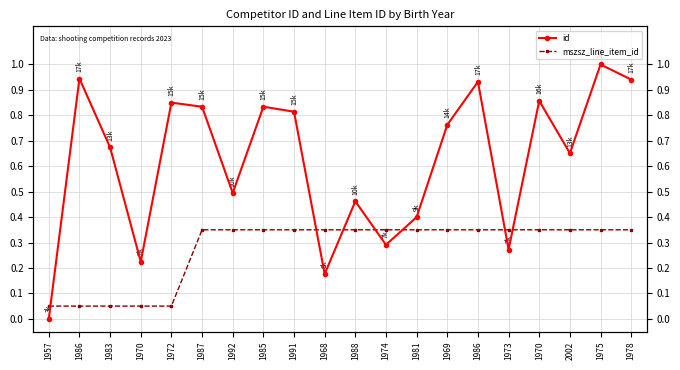

What is the label of the 15th point from the right?

1987